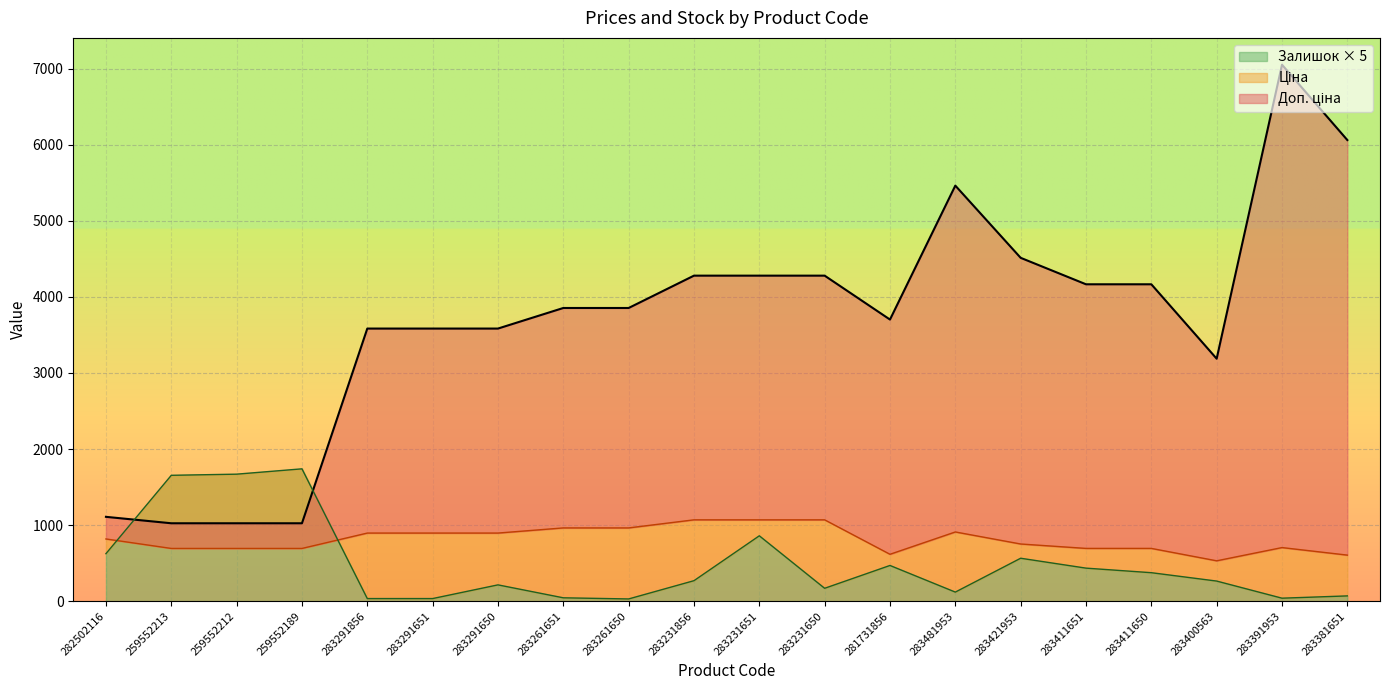

Which series has the widest spread of values?

Доп. ціна